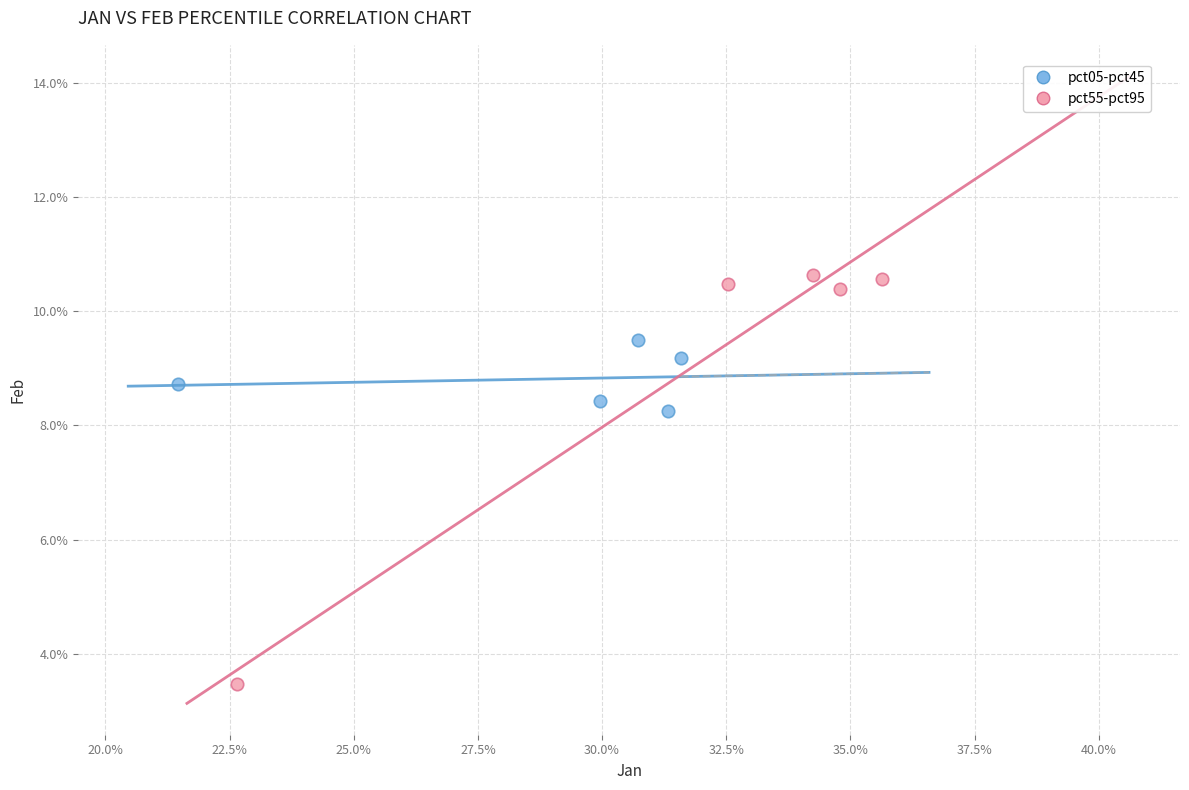

Which series contains the lowest Y value?

pct55-pct95